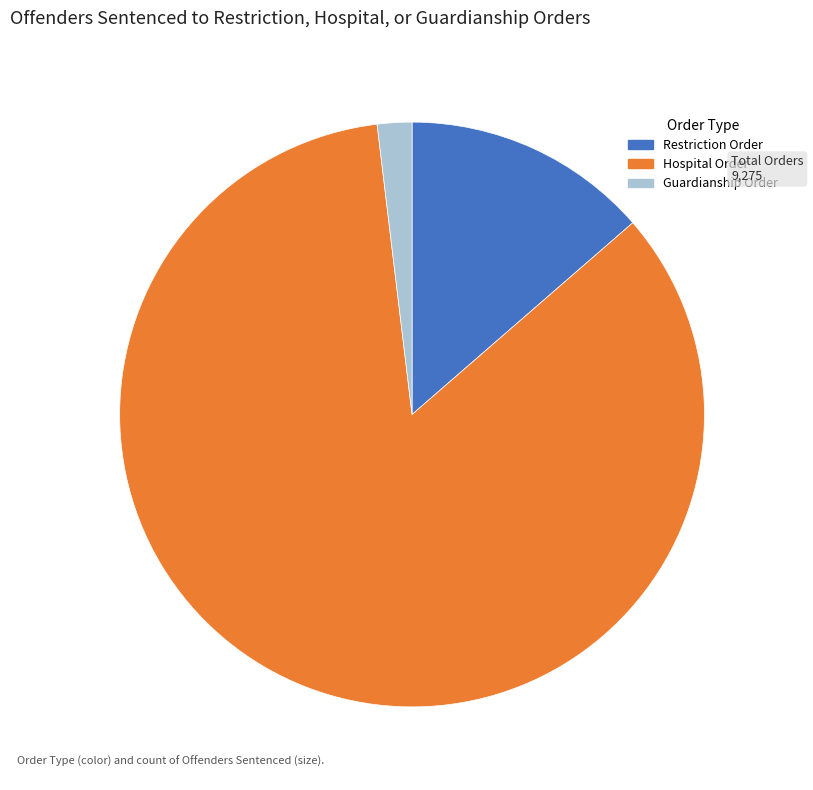

The Hospital Order slice represents 3% of the pie. True or false?

False